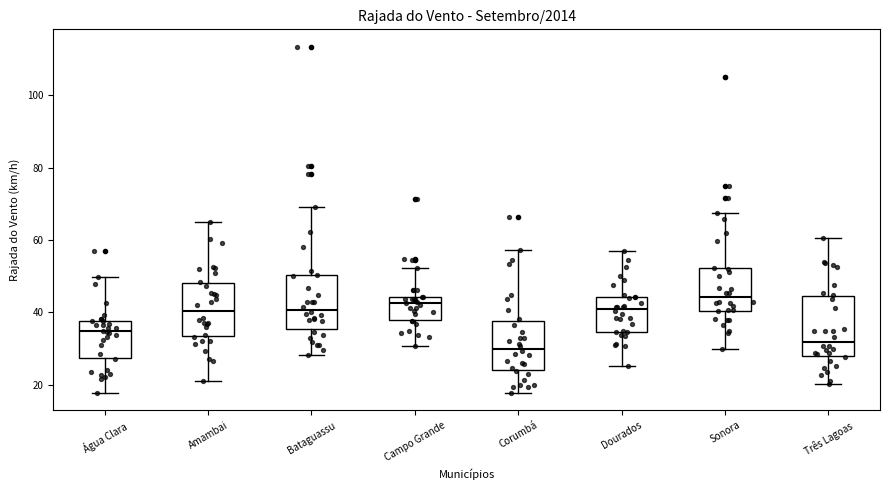

Reading left to right, read every box against the y-axis: the position of its median line, the range the box covers, and the ends of its whiskers. The values are not printed on the chart, so give them approximately, as read against the axis.

Água Clara: median 34, box 28 to 38, whiskers 18 to 50
Amambai: median 40, box 34 to 48, whiskers 20 to 64
Bataguassu: median 40, box 36 to 50, whiskers 28 to 70
Campo Grande: median 42, box 38 to 44, whiskers 30 to 52
Corumbá: median 30, box 24 to 38, whiskers 18 to 58
Dourados: median 40, box 34 to 44, whiskers 26 to 56
Sonora: median 44, box 40 to 52, whiskers 30 to 68
Três Lagoas: median 32, box 28 to 44, whiskers 20 to 60